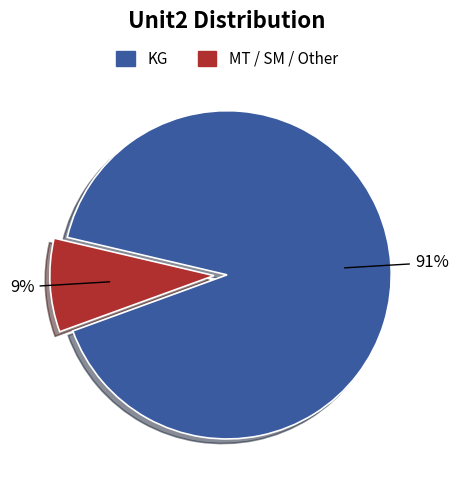

Is there any slice that represents more than half of the pie?

Yes